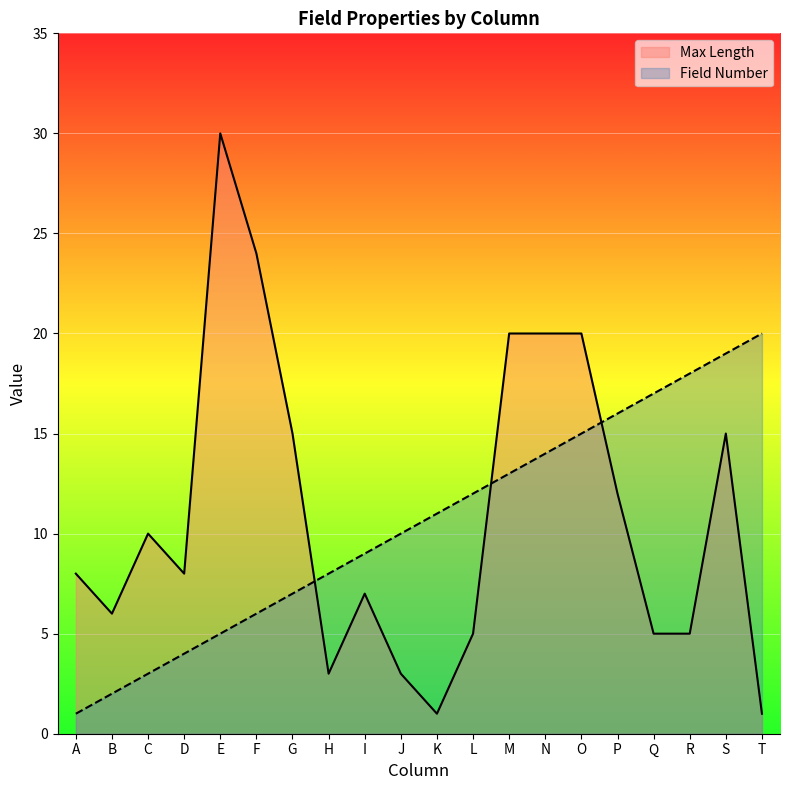

Which series has the widest spread of values?

Max Length